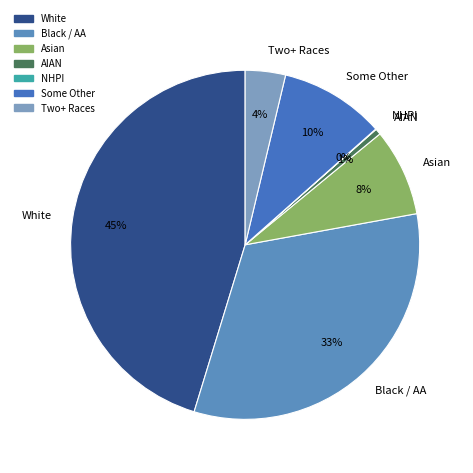

To the nearest percent, what percentage of the pie is Two+ Races?

4%